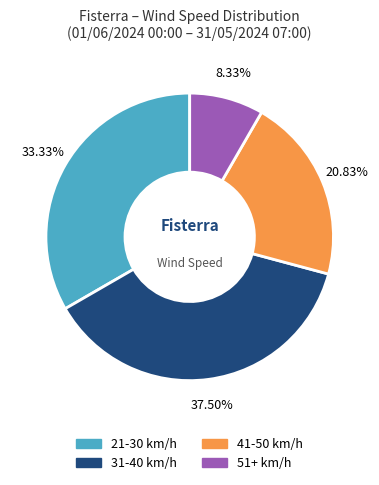

Is there any slice that represents more than half of the pie?

No